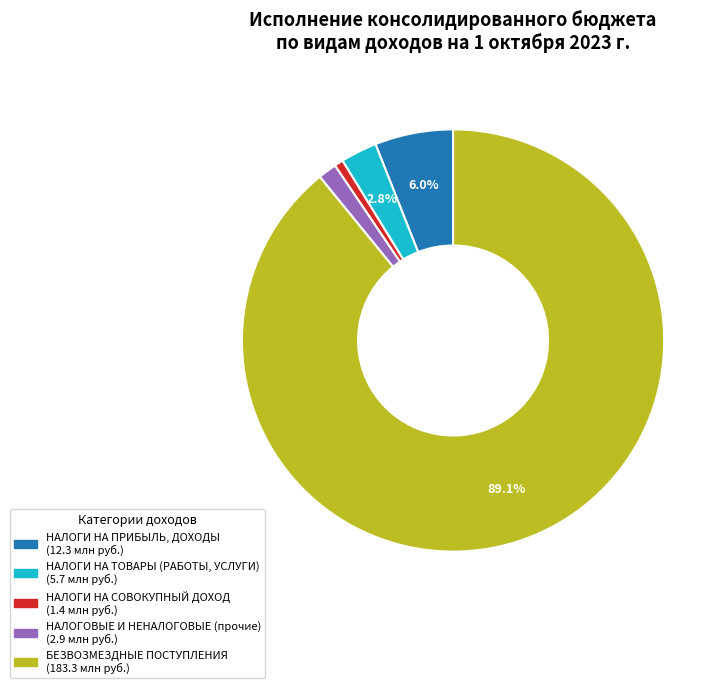

Does any single category account for the majority?

Yes